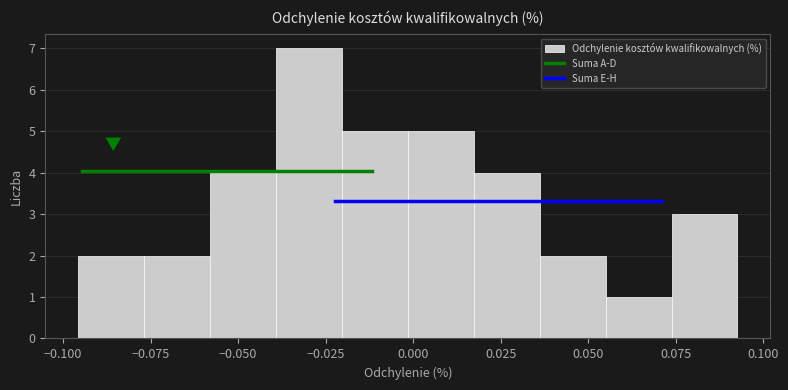

Around what value on the x-axis is the tallest bar? Give the approximate position of its centre, as read against the axis.

-0.030